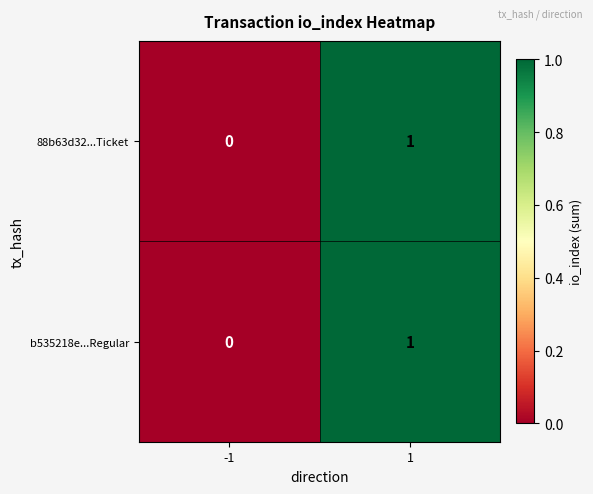

Is the value of 88b63d32...Ticket at -1 greater than the value of b535218e...Regular at 1?

No